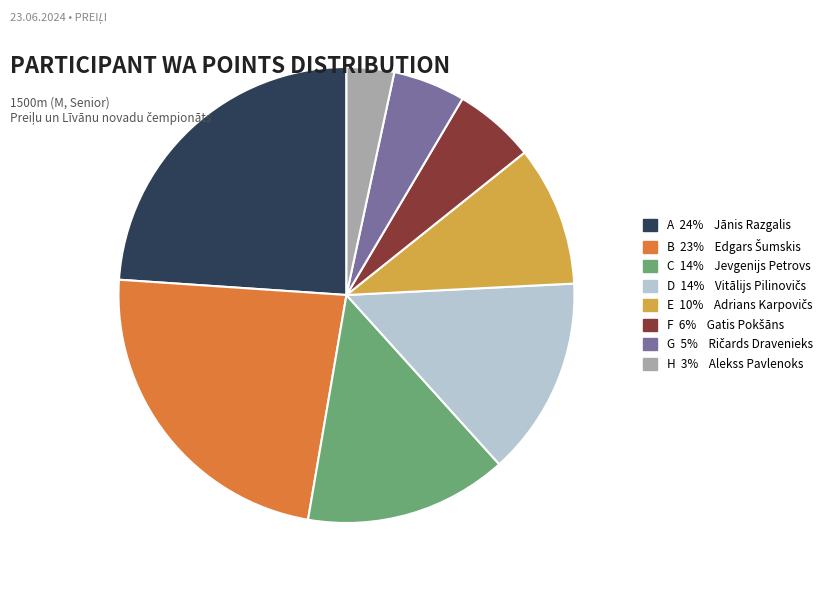

Does any single category account for the majority?

No